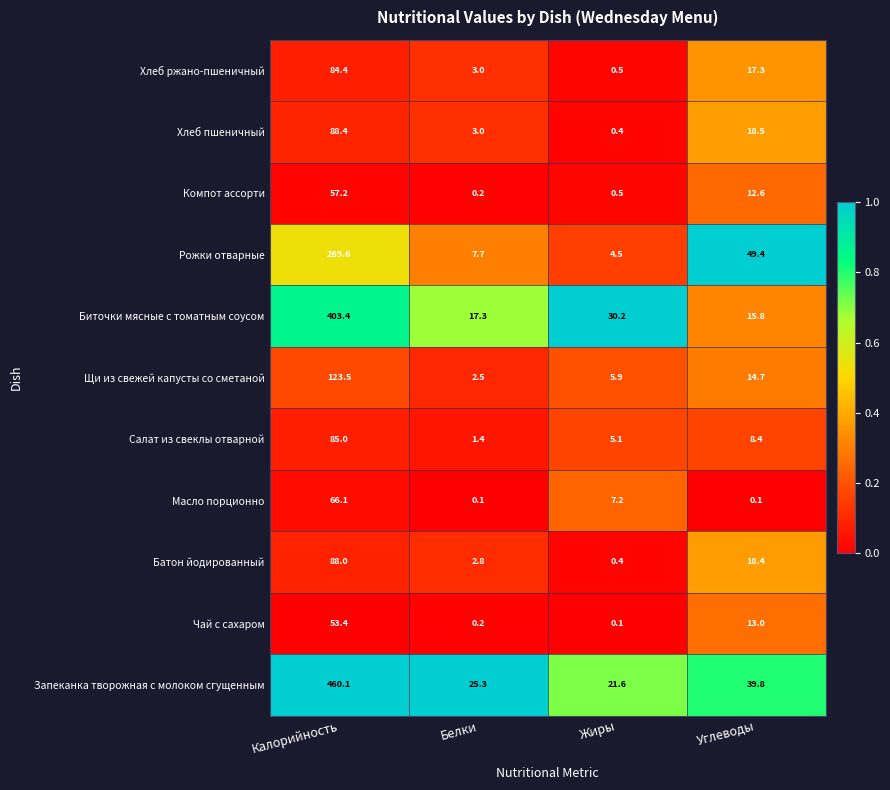

Between Калорийность and Белки, which series saw the biggest shift?

Запеканка творожная с молоком сгущенным